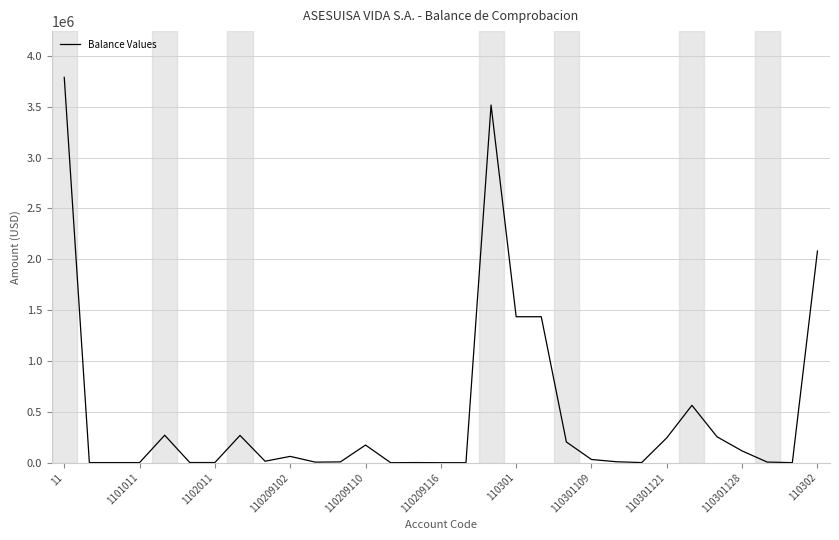

At which label is the value closest to 1894434?

110302